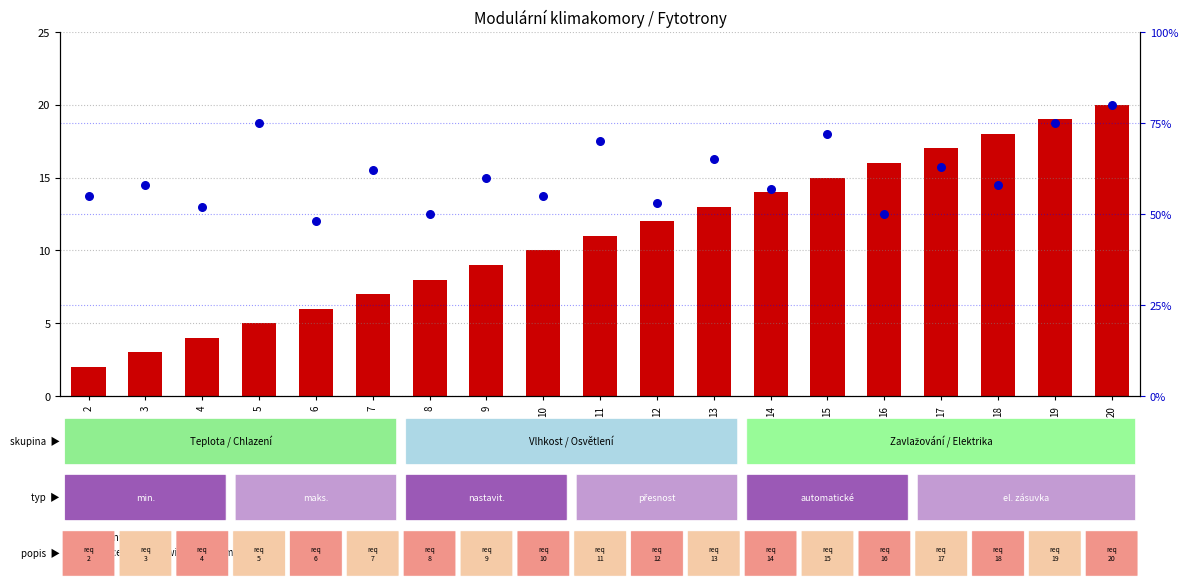

At how many categories does at least one series exceed 33?

19